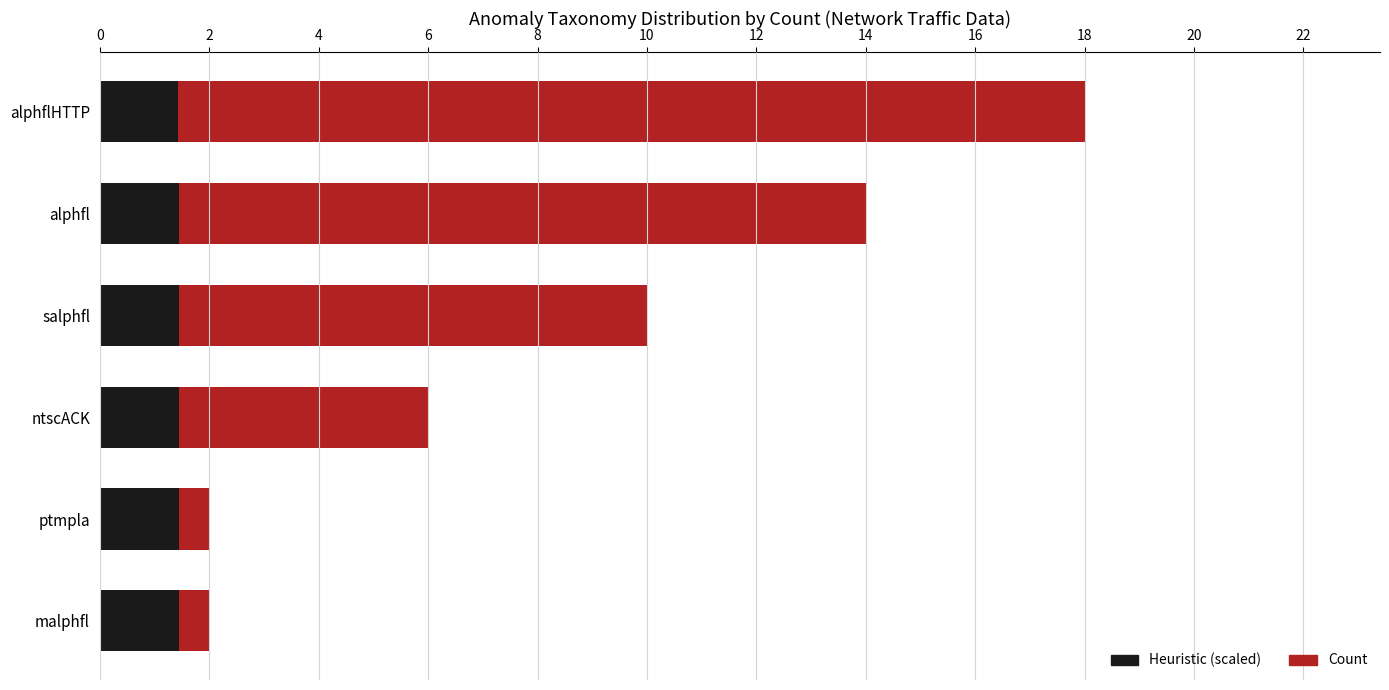

Does the chart contain any negative values?

No